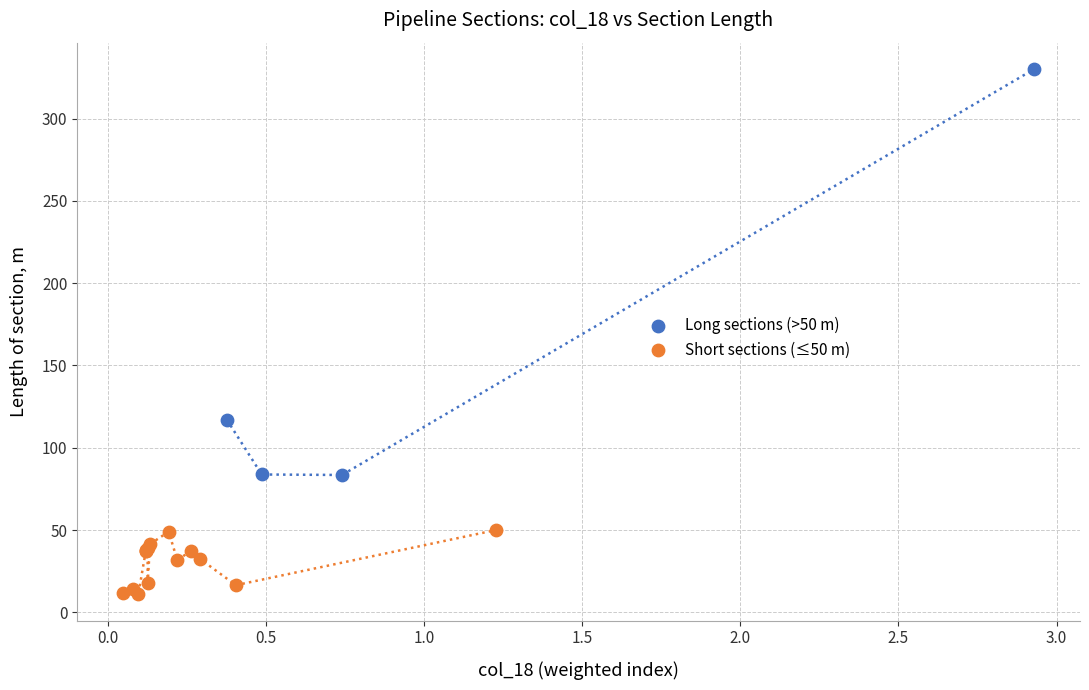

Which series reaches the minimum Y coordinate?

Short sections (≤50 m)